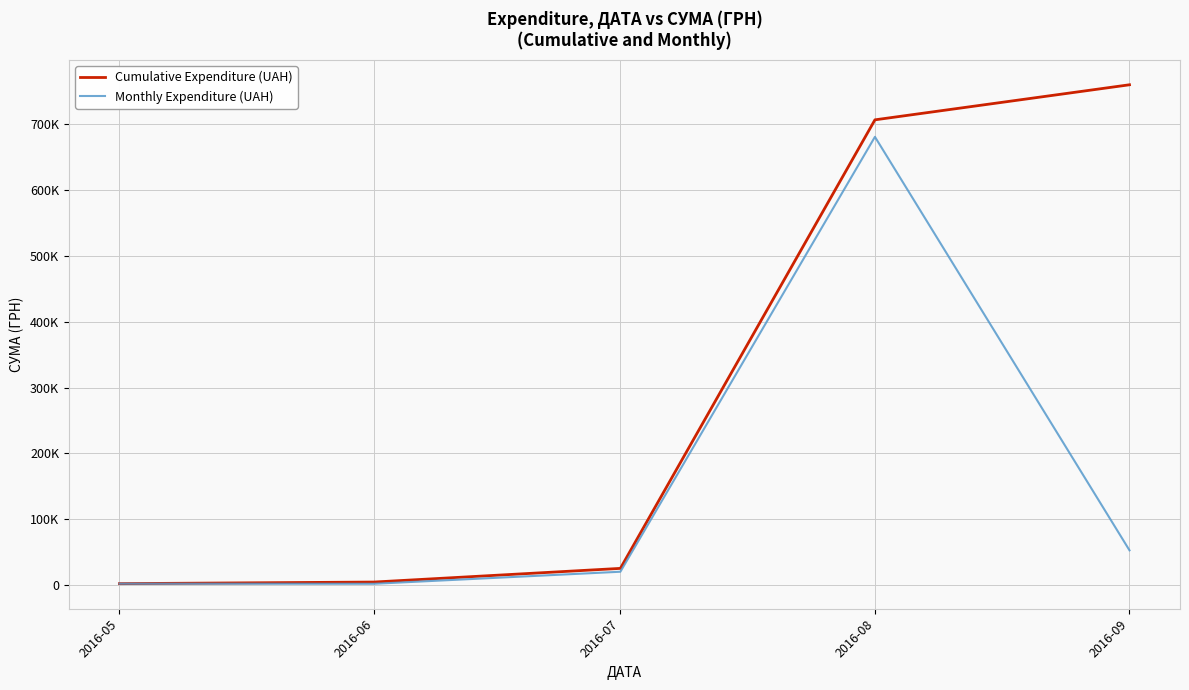

What are all the series names shown in the legend?

Cumulative Expenditure (UAH), Monthly Expenditure (UAH)